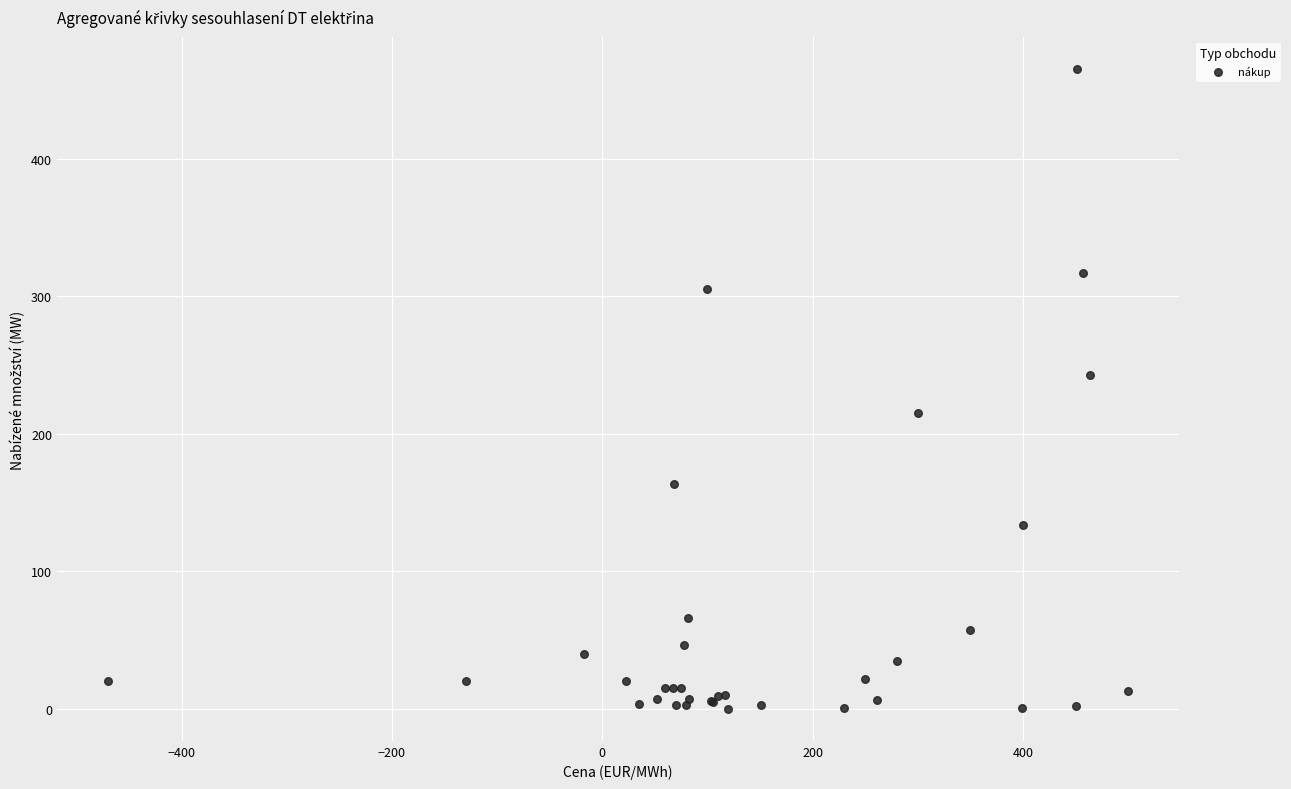

What Y value in the scatter plot is closest to 232?

243.0